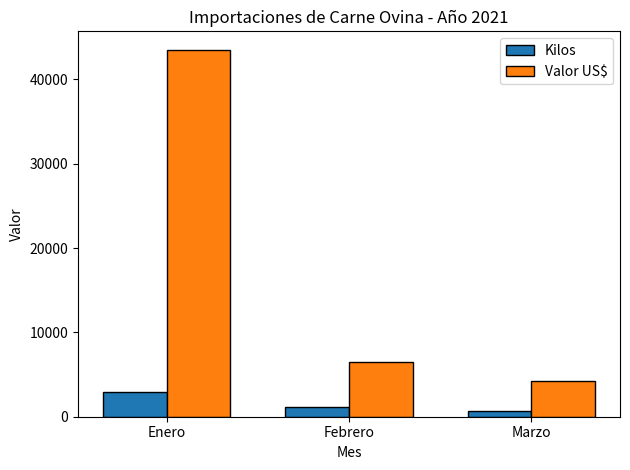

Reading right to left, extract all data points from this chart.

Kilos: Marzo=726.9	Febrero=1146.8	Enero=2871.8
Valor US$: Marzo=4251.3	Febrero=6482.4	Enero=43509.6